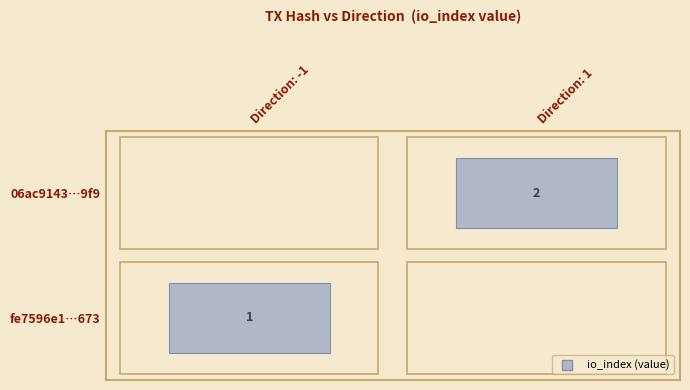

Which has a higher value, 1 or 0?

1